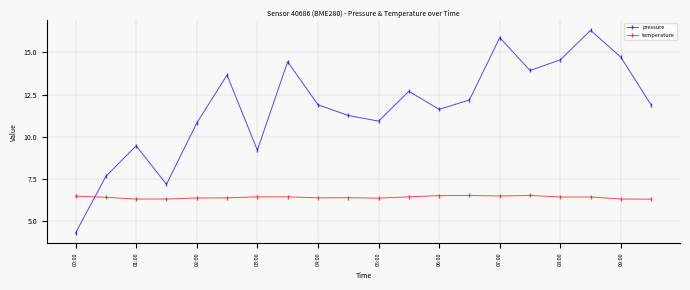

Which series has the widest spread of values?

pressure